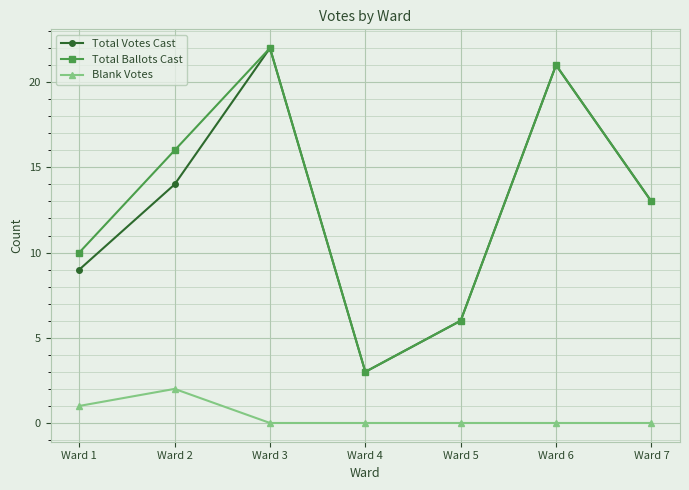

How many distinct data groups are displayed?

3